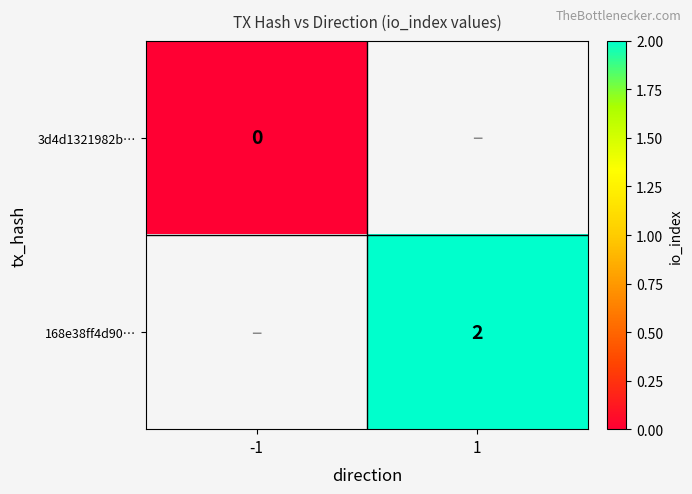

Which has a higher value, -1 or 1?

1